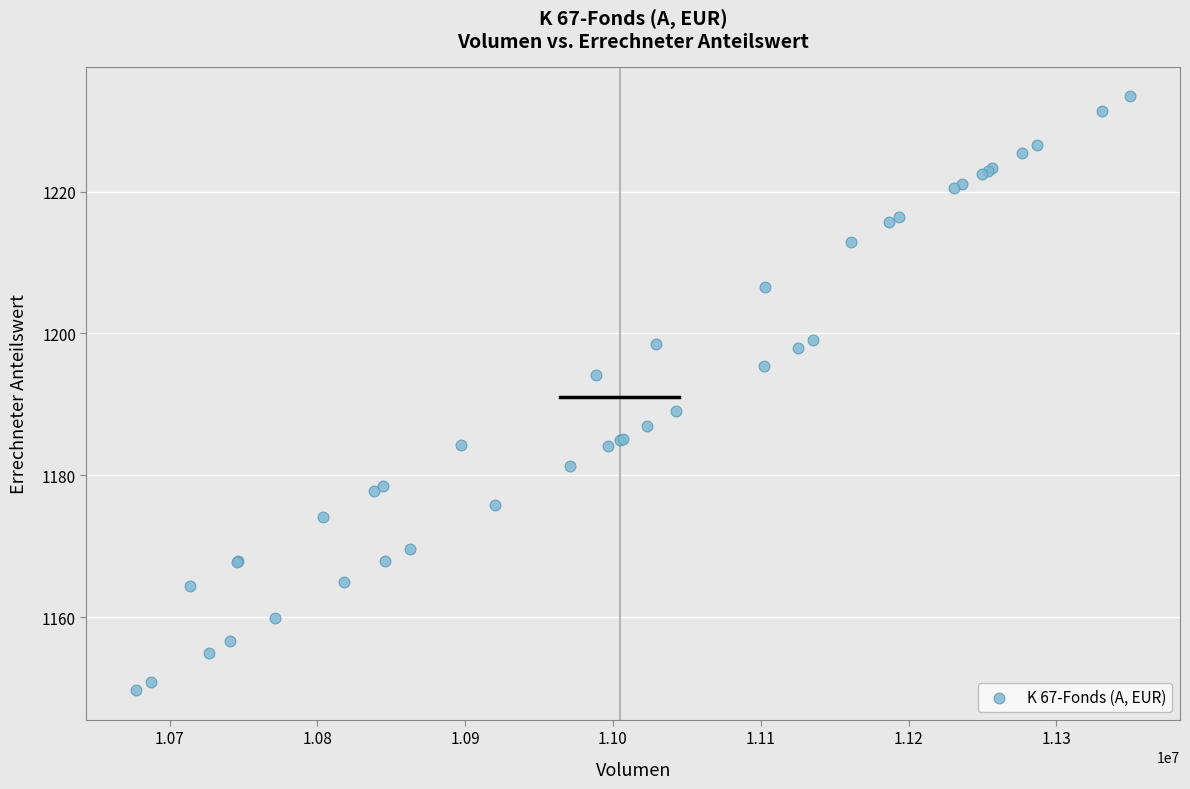

What Y value in the scatter plot is closest to 1191?

1189.0